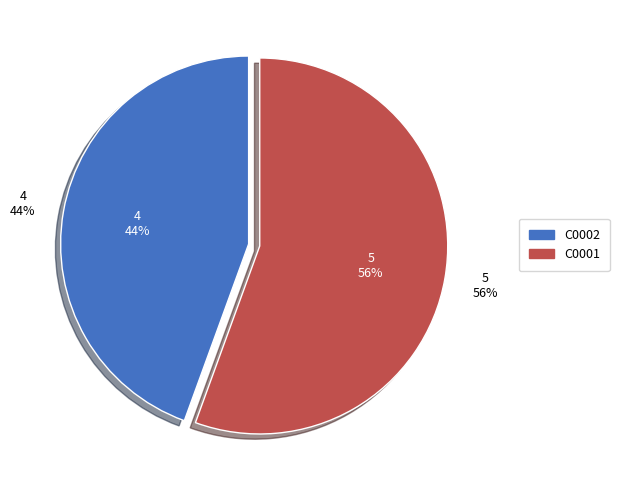

What is the majority slice?

C0001